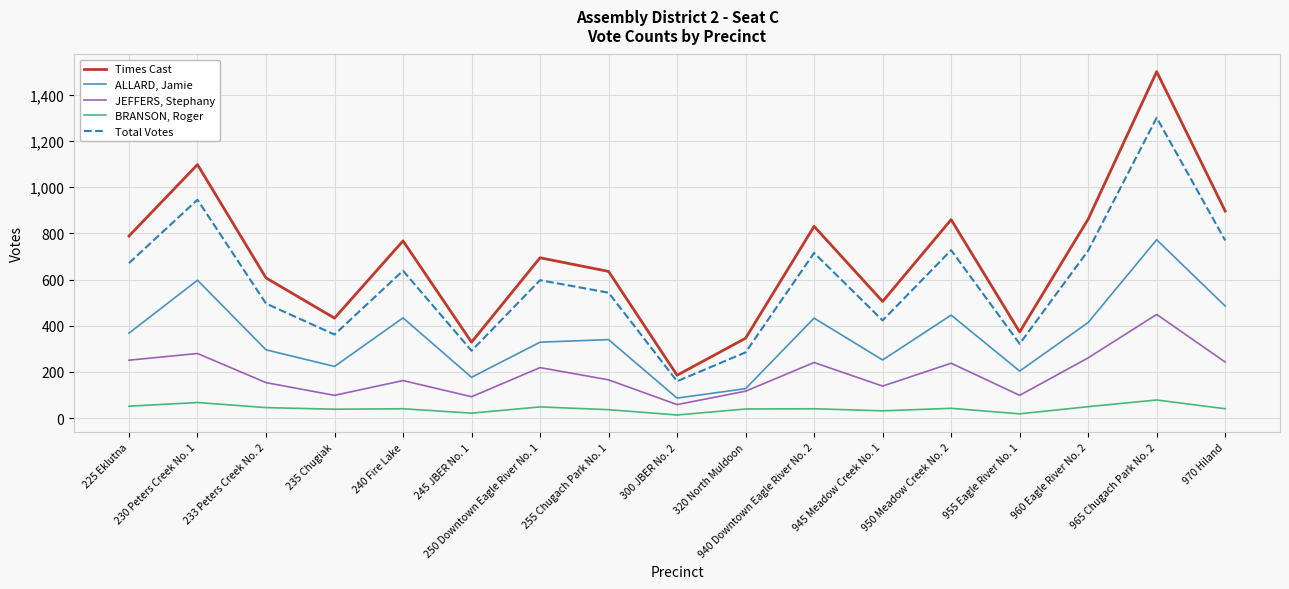

True or false: Total Votes and ALLARD, Jamie cross at least once.

False